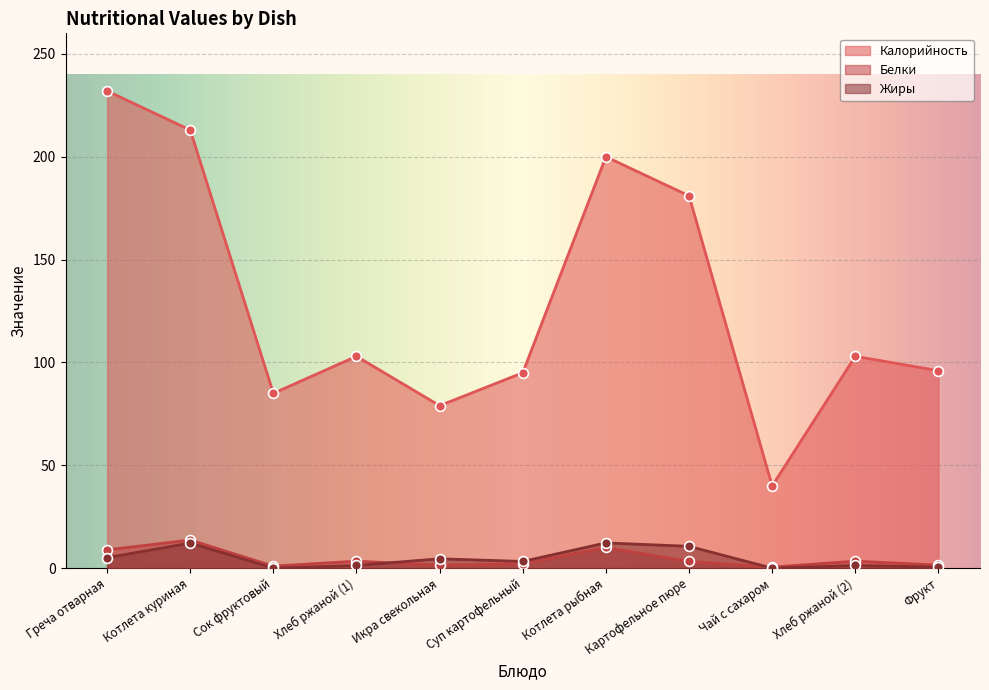

What are all the series names shown in the legend?

Калорийность, Белки, Жиры